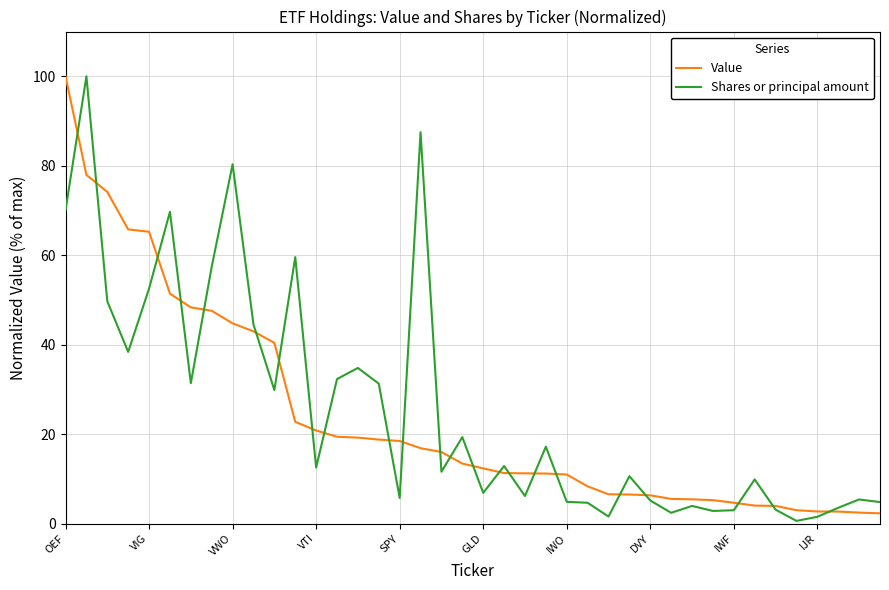

What is the maximum value shown in the chart?

100.0